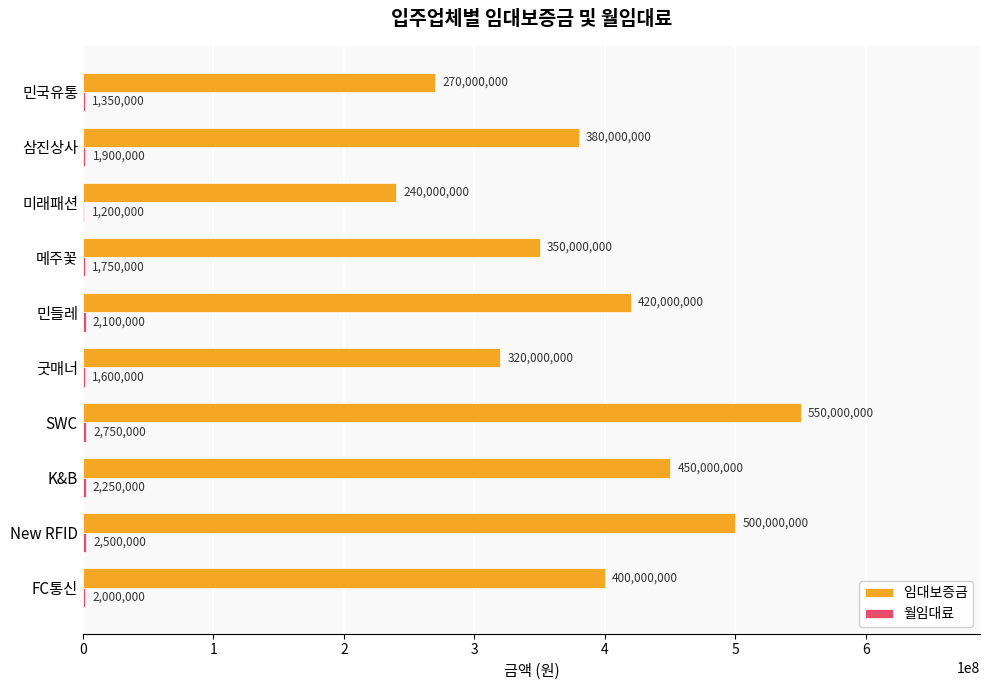

How many distinct data groups are displayed?

2